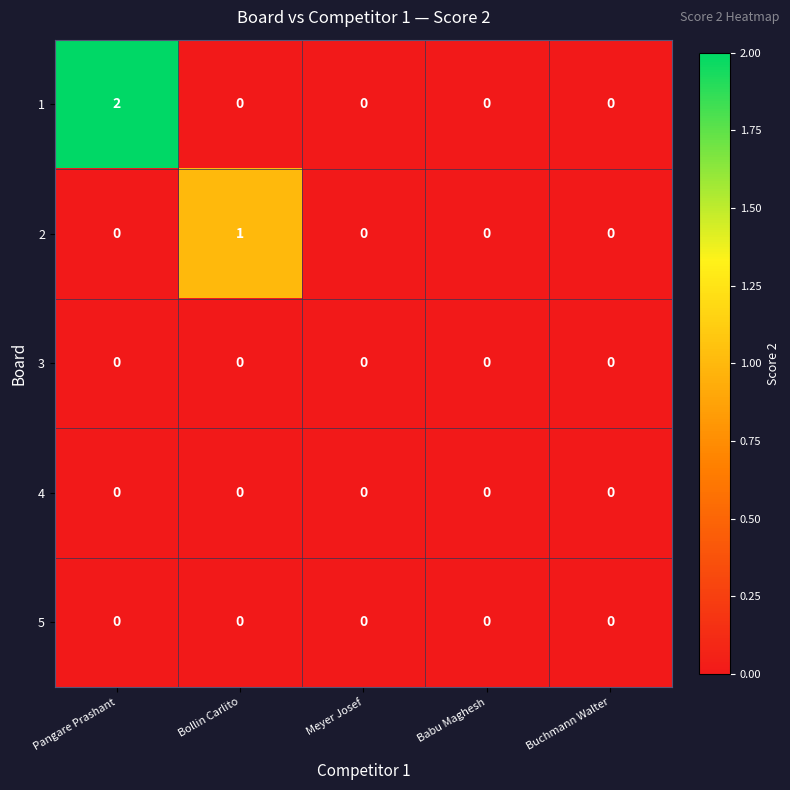

Count the 1 values in the range 0 to 1.

4